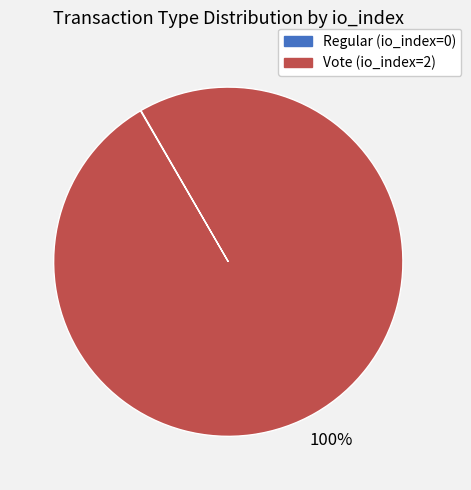

Which slice is the largest?

Vote (io_index=2)